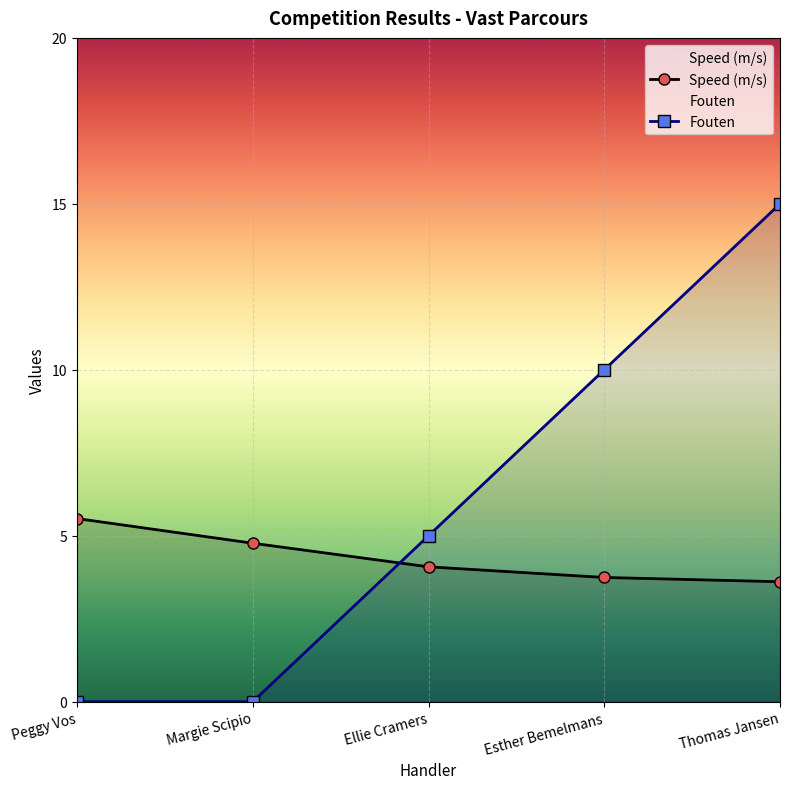

The value of Fouten at Esther Bemelmans is 16.3. True or false?

False